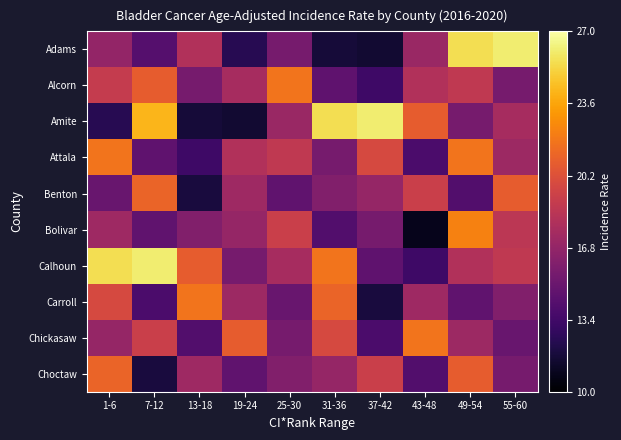

Rank the series at 49-54 from highest to lowest value.

Adams, Bolivar, Attala, Choctaw, Alcorn, Calhoun, Chickasaw, Amite, Carroll, Benton